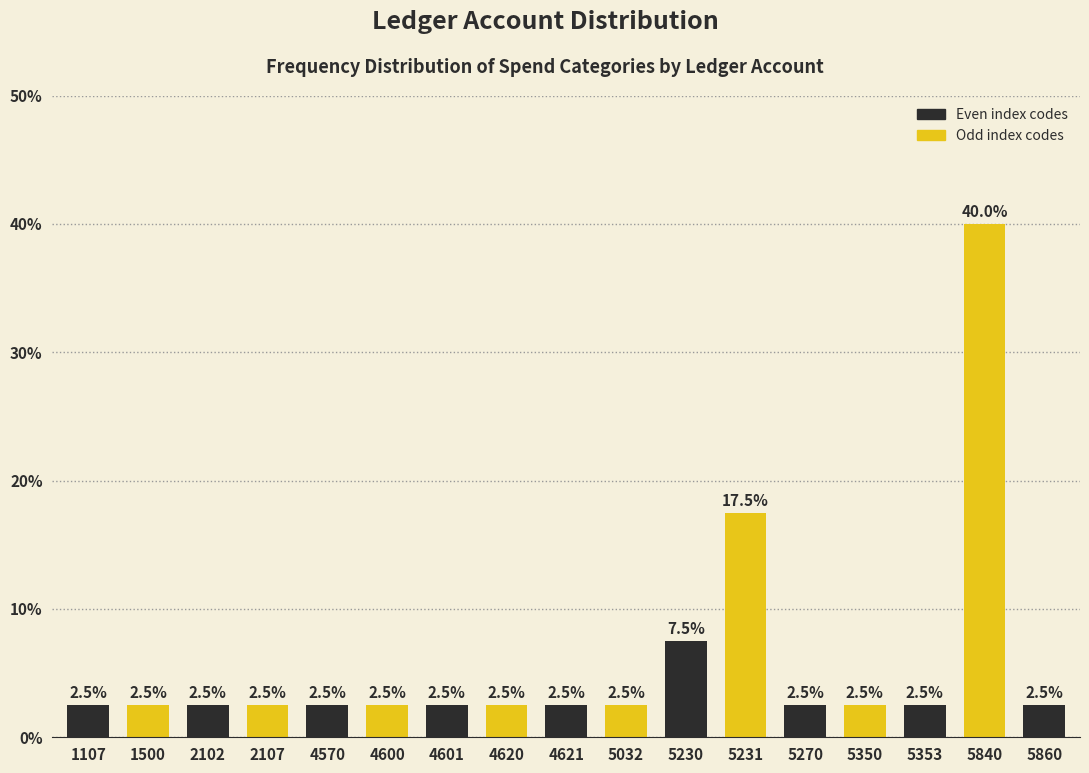

Reading left to right, extract all data points from this chart.

1107=2.5	1500=2.5	2102=2.5	2107=2.5	4570=2.5	4600=2.5	4601=2.5	4620=2.5	4621=2.5	5032=2.5	5230=7.5	5231=17.5	5270=2.5	5350=2.5	5353=2.5	5840=40.0	5860=2.5